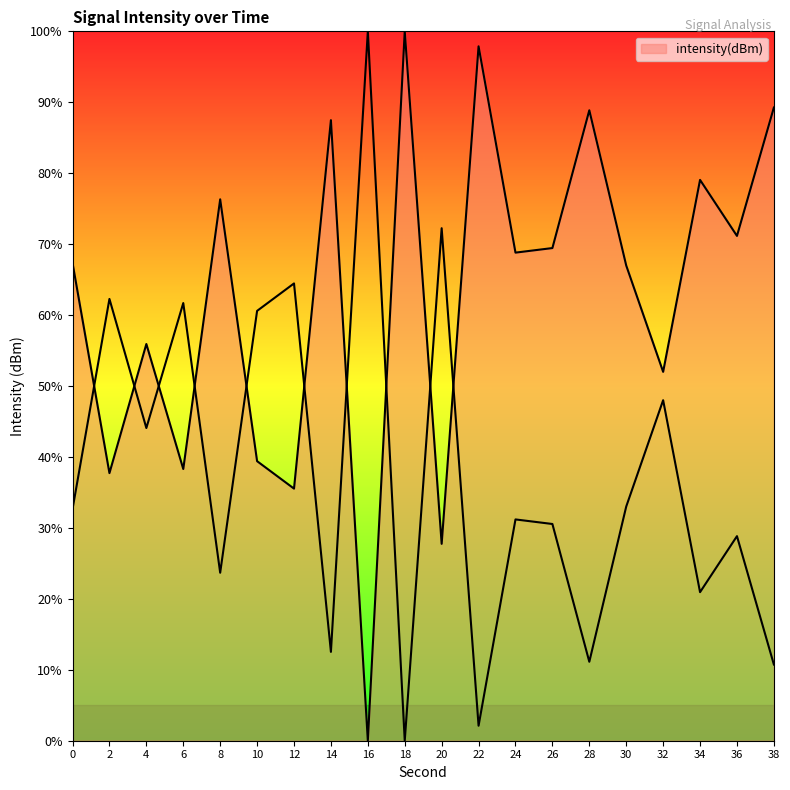

At which label does the data first exceed 68?

8